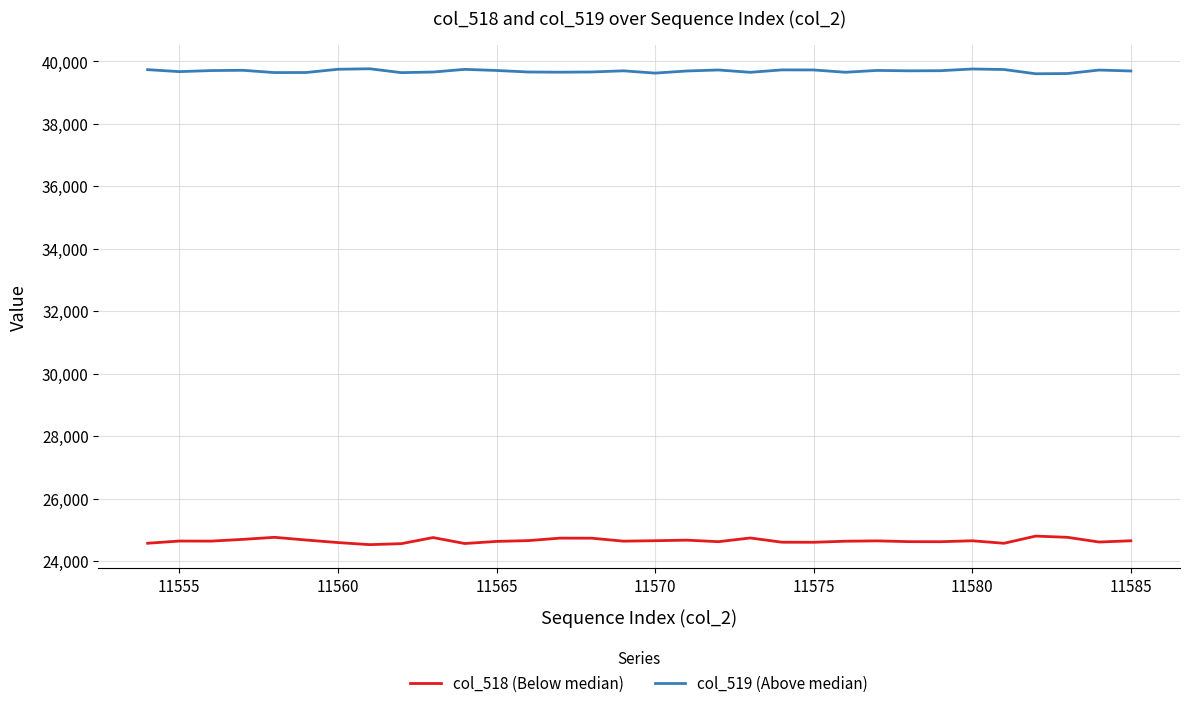

Which series has the widest spread of values?

col_518 (Below median)